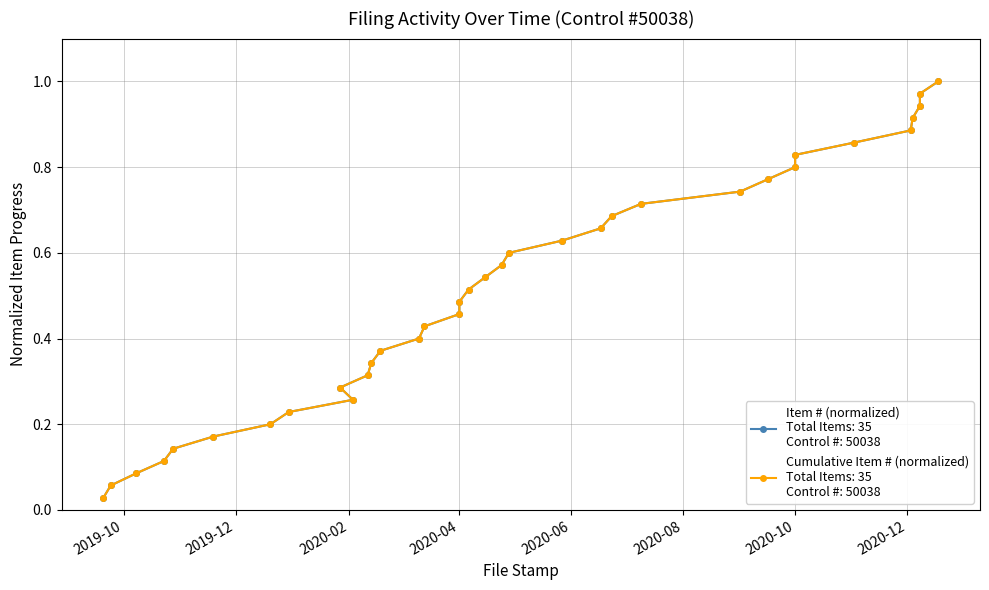

What is the maximum value for Item #?

1.0